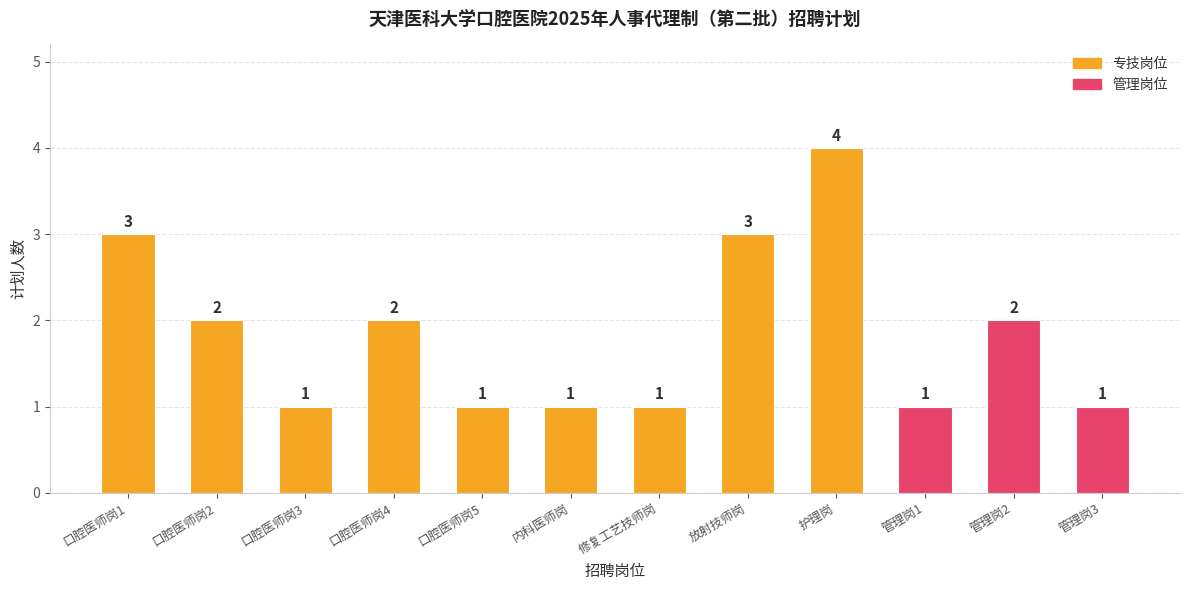

How many distinct data groups are displayed?

1